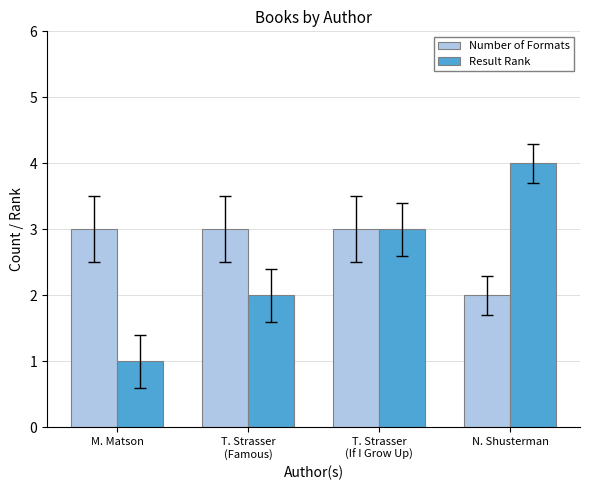

What is the minimum value shown in the chart?

1